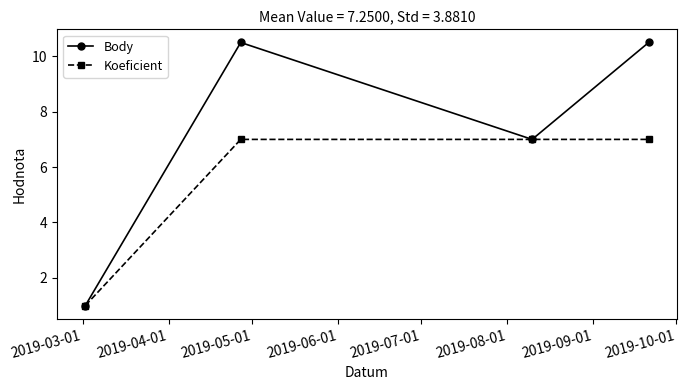

How many Koeficient values are between 7 and 8?

3